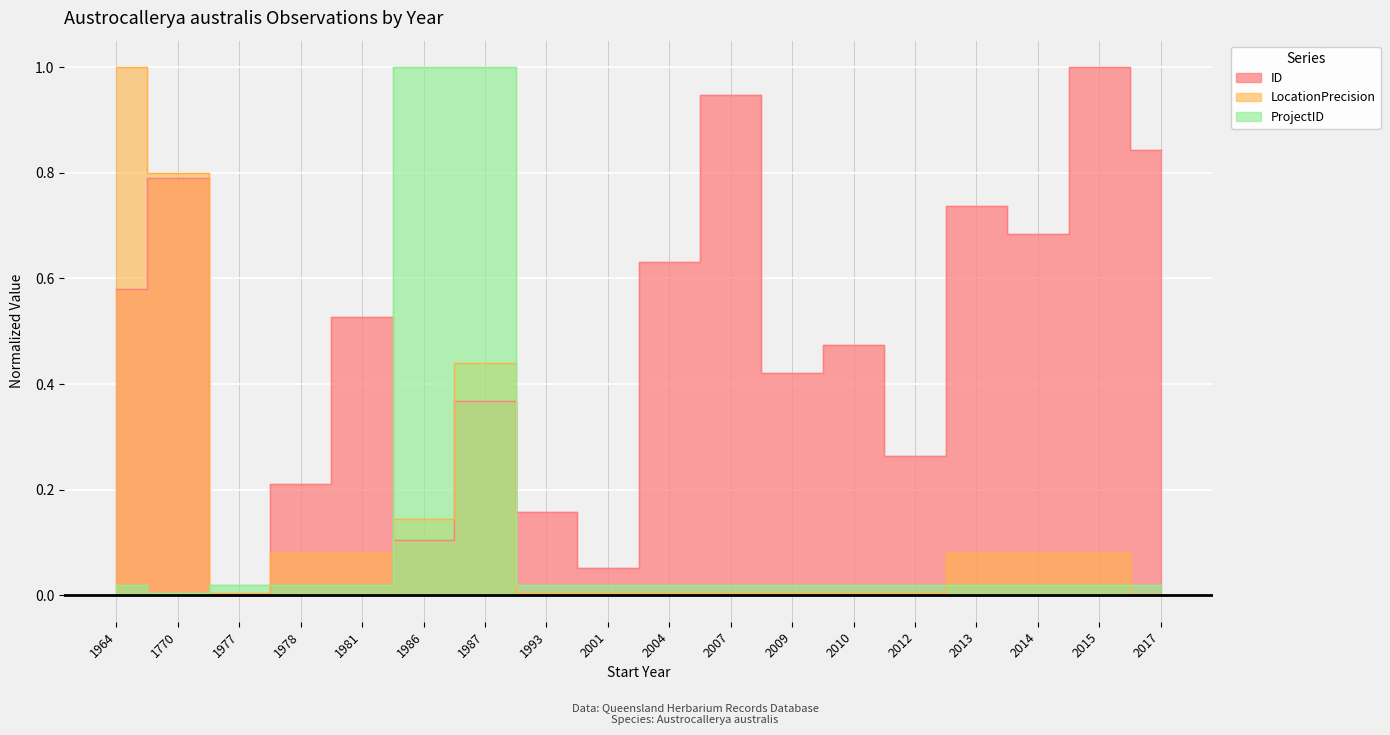

What is the maximum value shown in the chart?

1.0